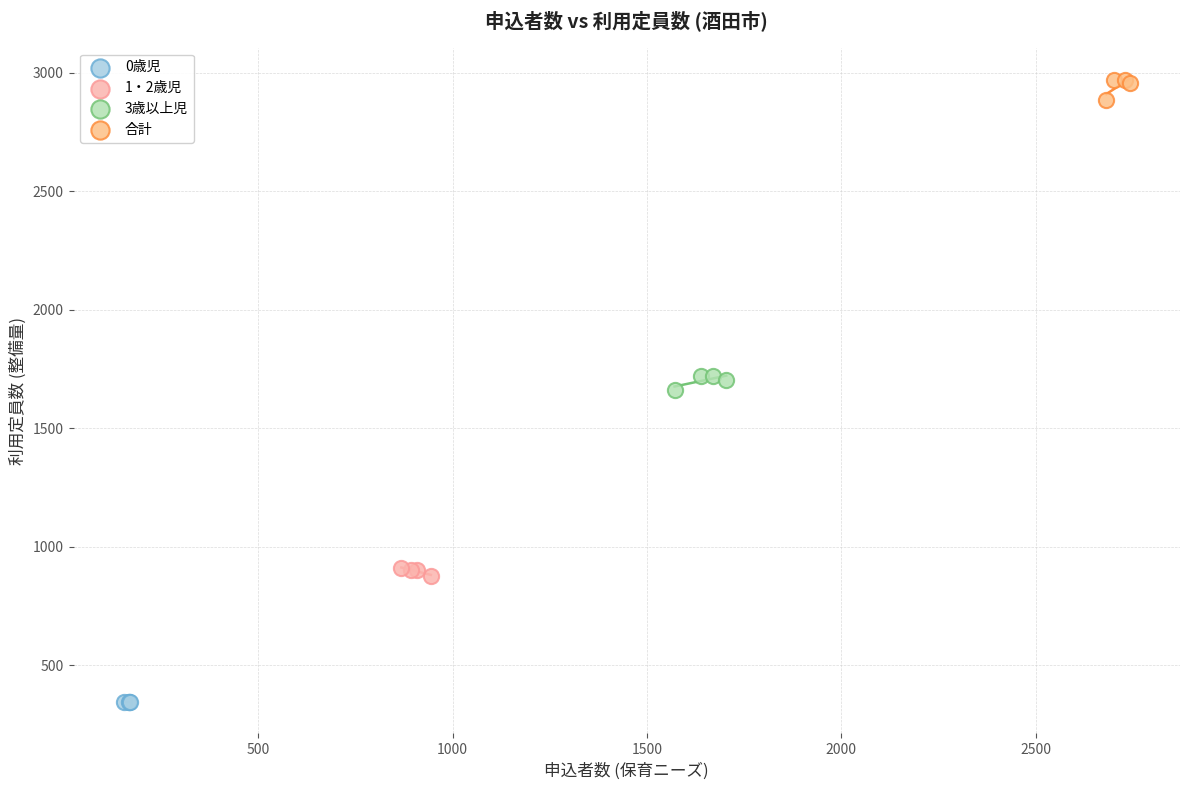

Which series contains the lowest Y value?

0歳児